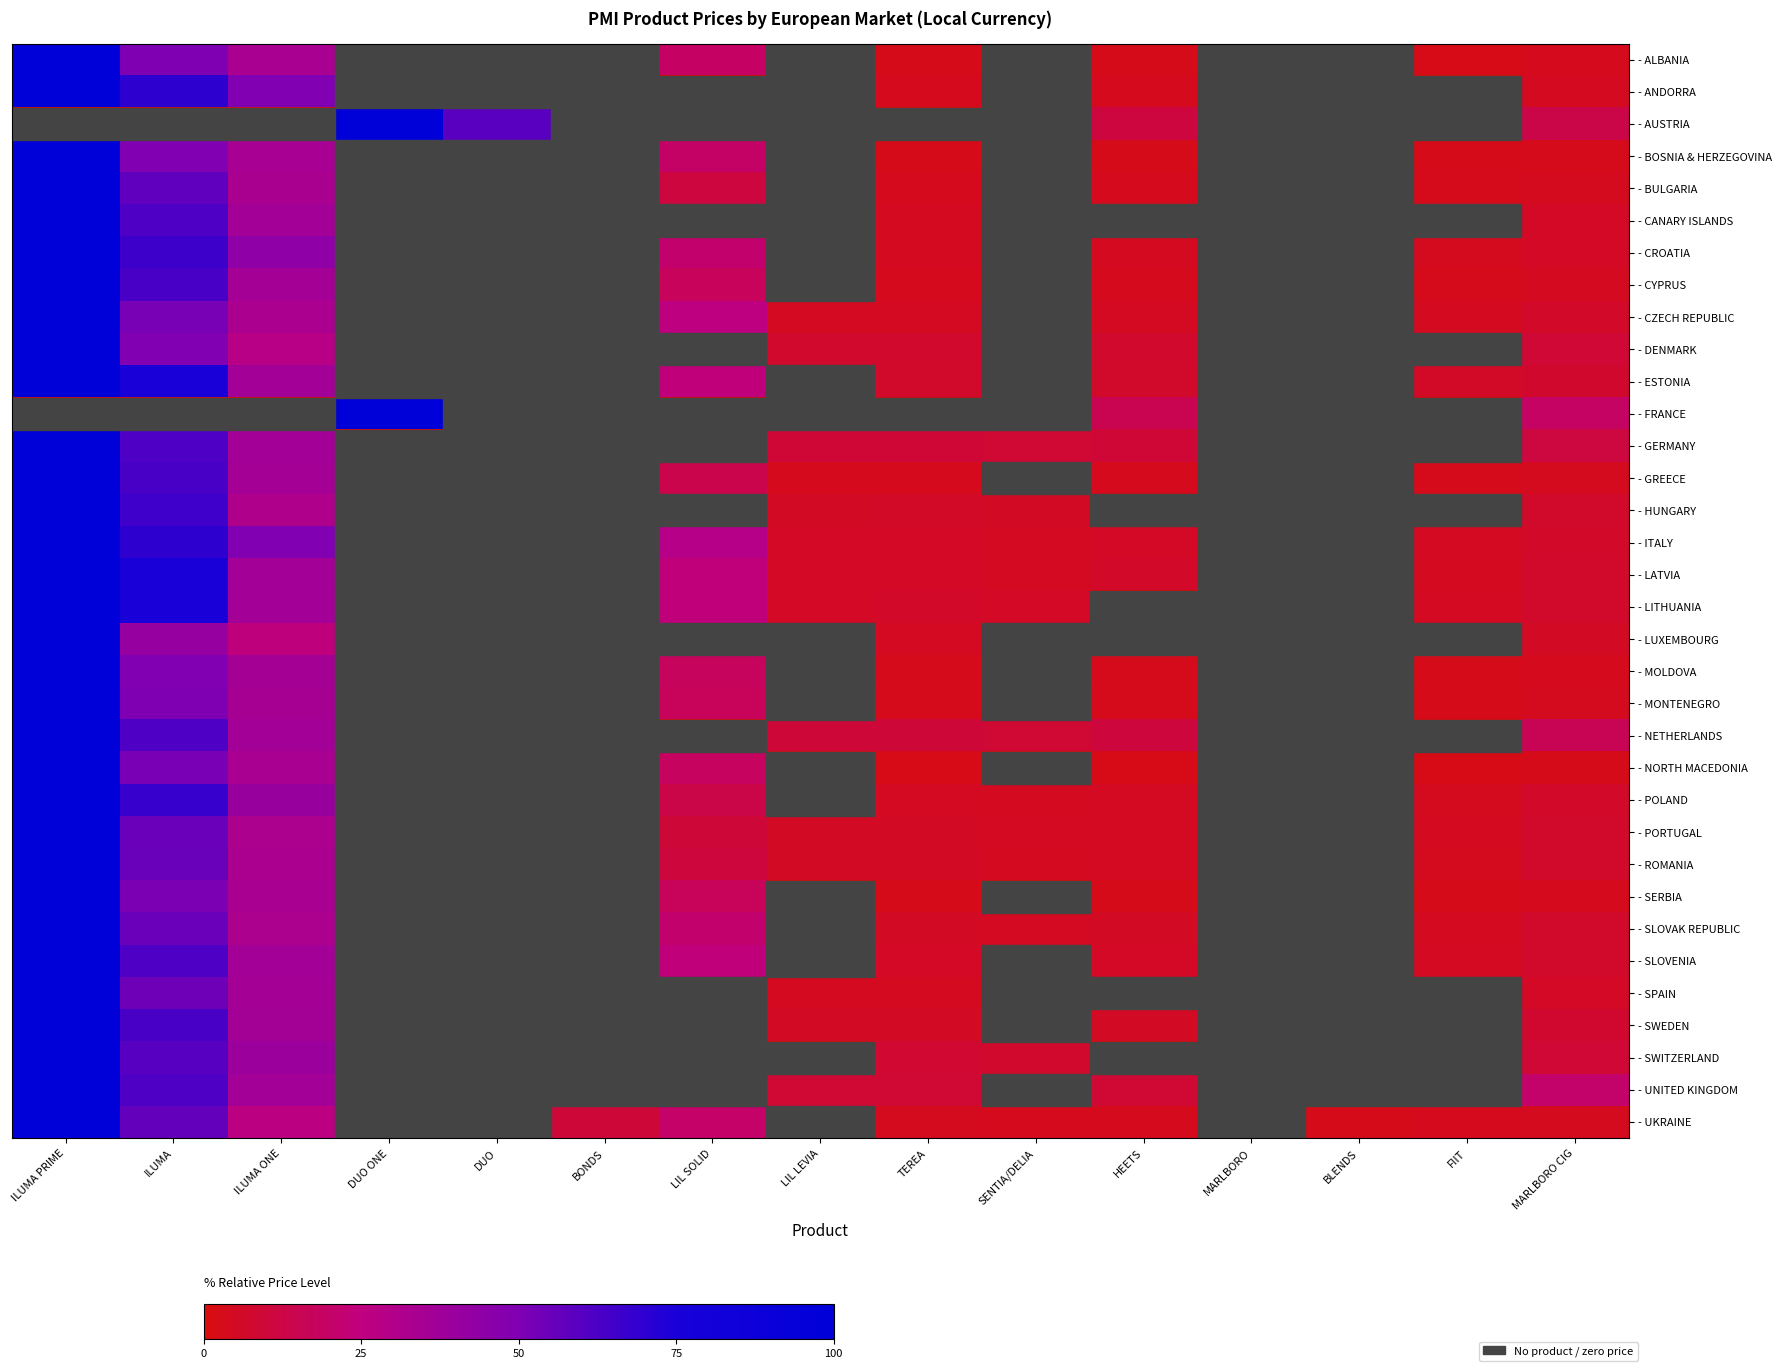

At how many categories does at least one series exceed 22?

6